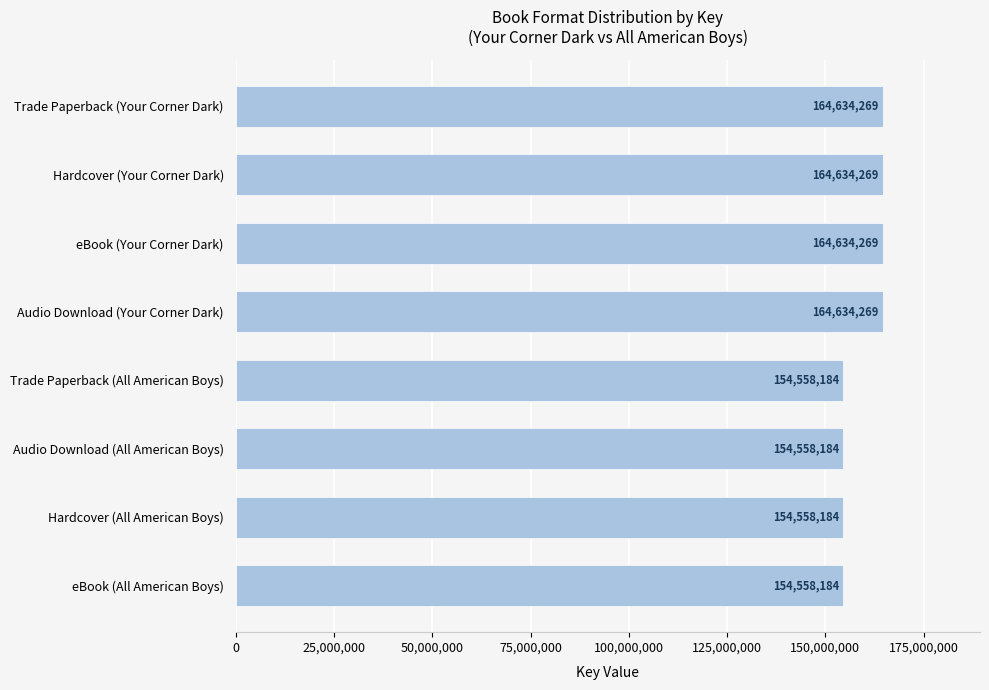

How many data points does each series have?

8